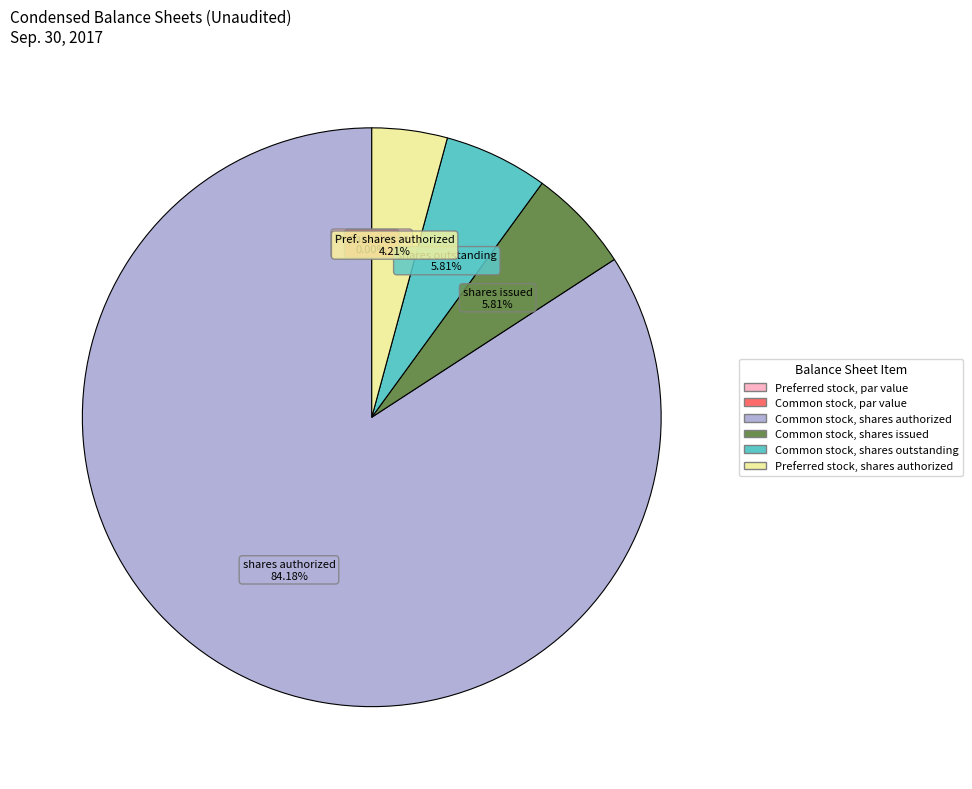

Which category has the biggest portion of the pie?

Common stock, shares authorized